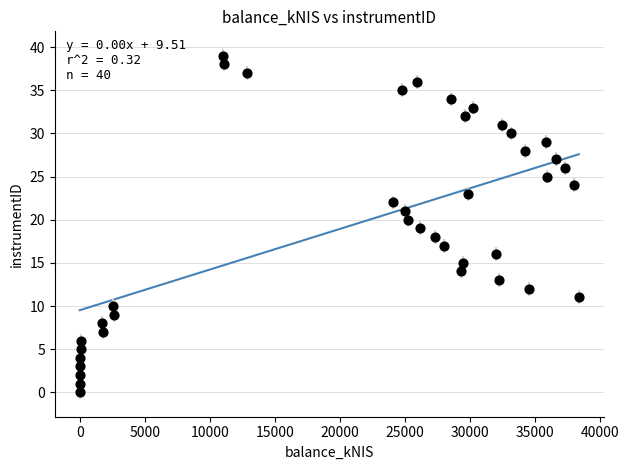

What is the range of Y values (max minus min)?

39